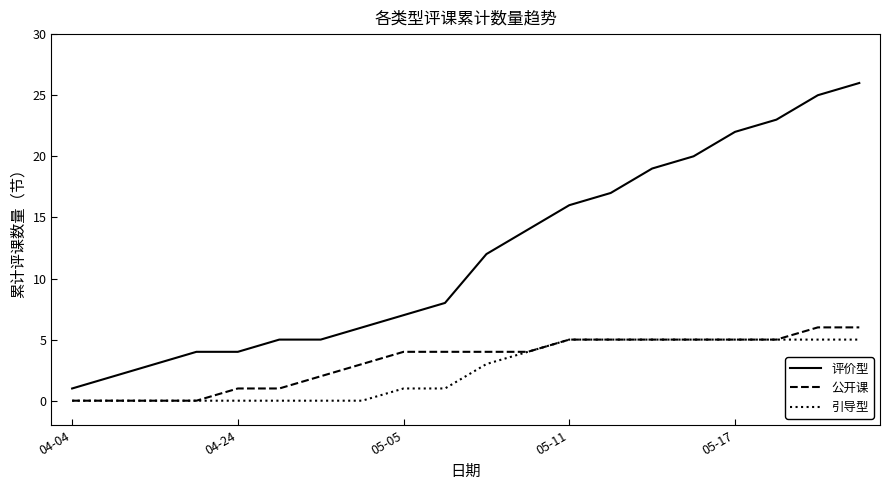

True or false: 引导型 and 评价型 intersect in this chart.

False